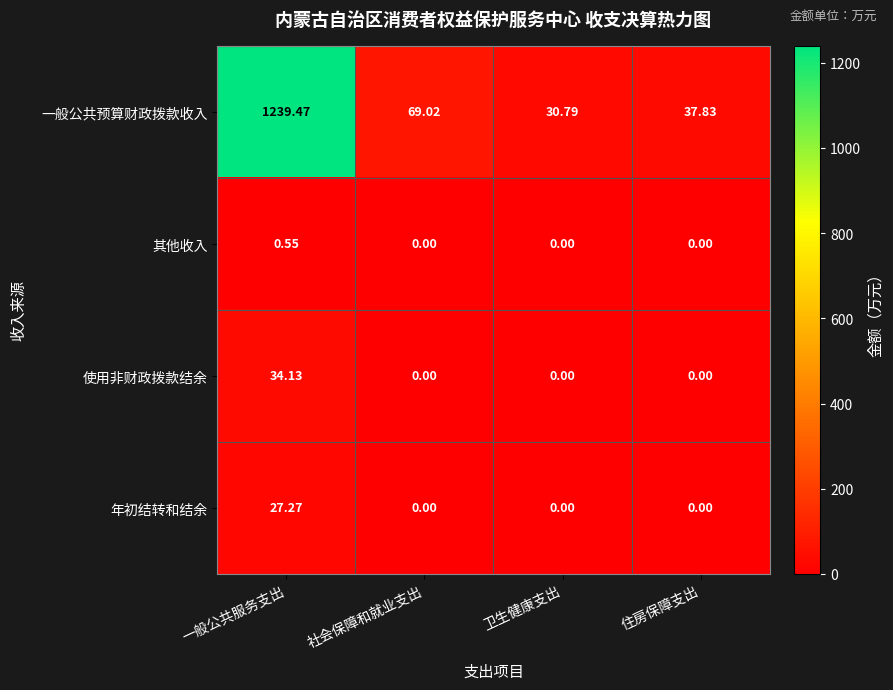

At which label does 一般公共预算财政拨款收入 reach its peak?

一般公共服务支出